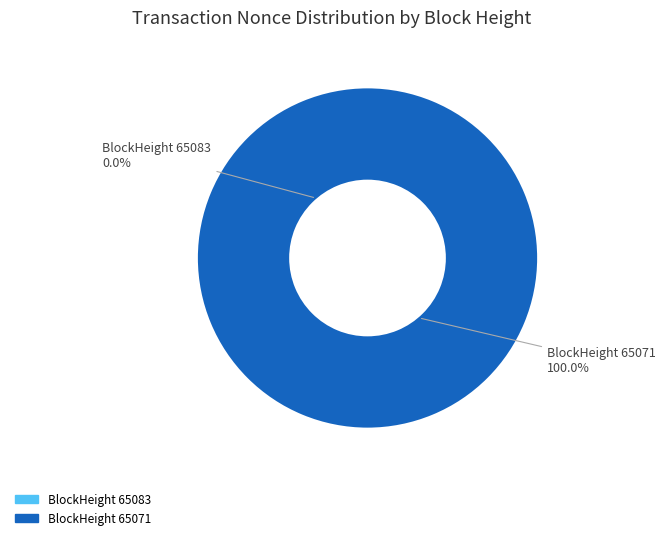

Is there any slice that represents more than half of the pie?

Yes